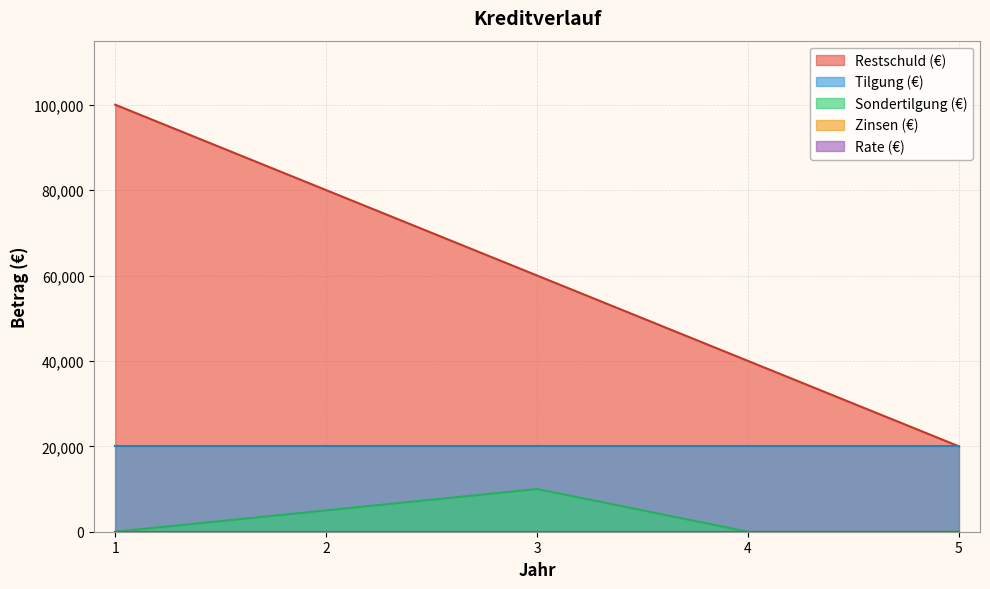

Reading left to right, transcribe all the data shown in this chart.

Restschuld (€): 100000	80000	60000	40000	20000
Tilgung (€): 20000	20000	20000	20000	20000
Sondertilgung (€): 0	5000	10000	0	0
Zinsen (€): 0	0	0	0	0
Rate (€): 0	0	0	0	0